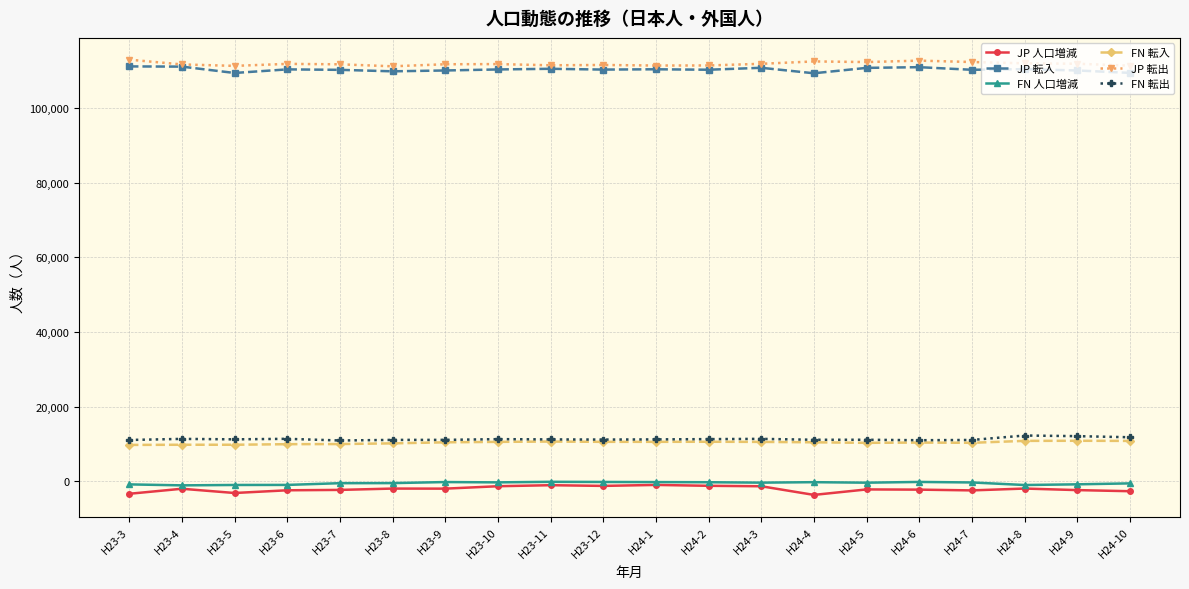

What is the difference between the JP 人口増減 values at H23-5 and H24-1?

2162